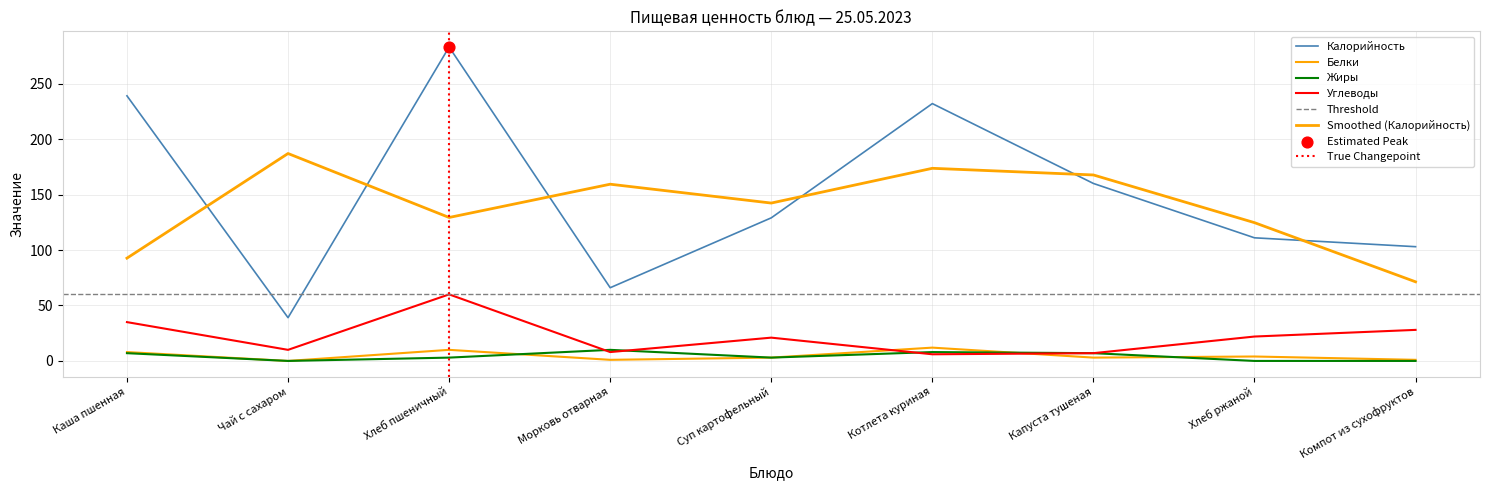

Which series reaches the minimum Y coordinate?

Белки